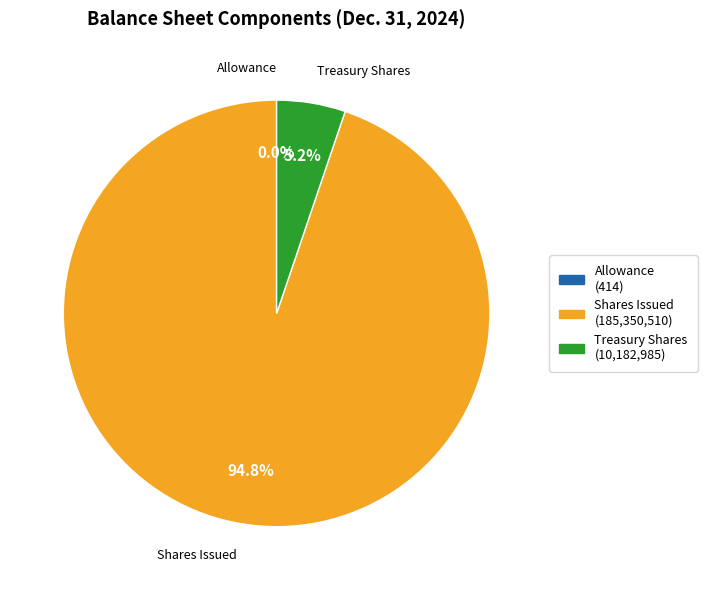

Does any single category account for the majority?

Yes